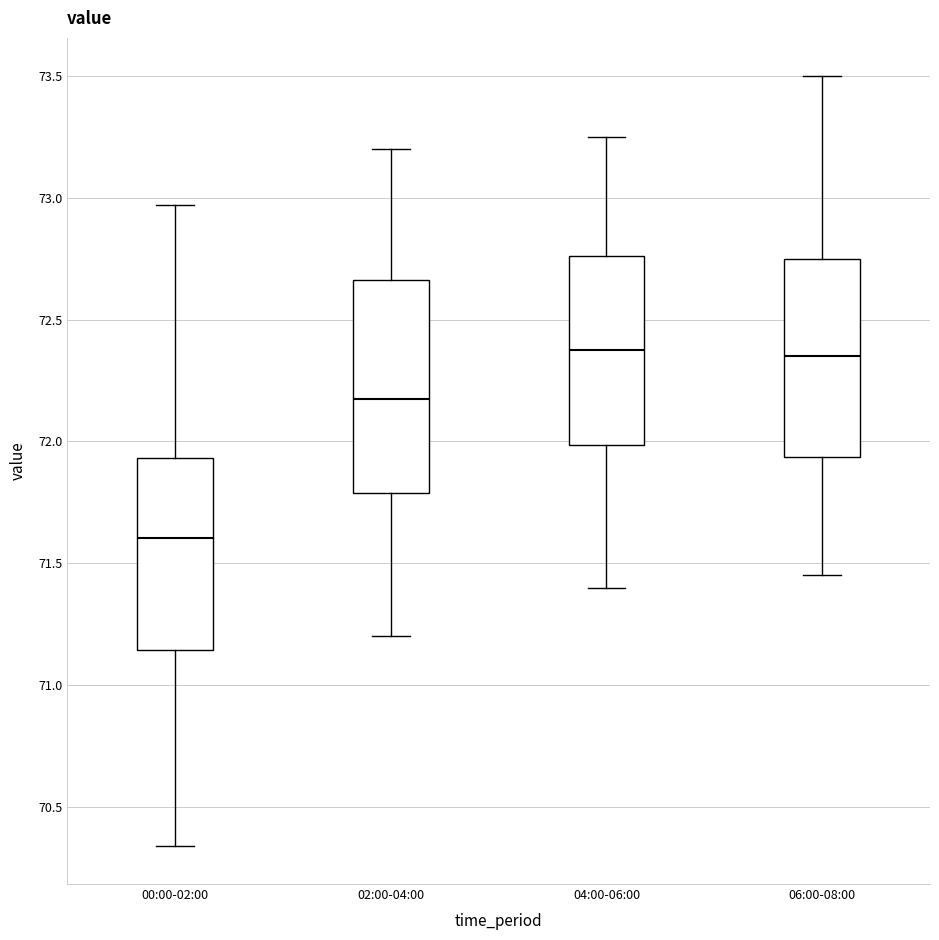

Reading left to right, transcribe this box plot: for each box, give where its median line is, the range the box spans, and where its two whiskers end, as read against the y-axis. The values are not printed on the chart, so give them approximately, as read against the axis.

00:00-02:00: median 71.60, box 71.15 to 71.95, whiskers 70.35 to 72.95
02:00-04:00: median 72.20, box 71.80 to 72.65, whiskers 71.20 to 73.20
04:00-06:00: median 72.40, box 72.00 to 72.75, whiskers 71.40 to 73.25
06:00-08:00: median 72.35, box 71.95 to 72.75, whiskers 71.45 to 73.50